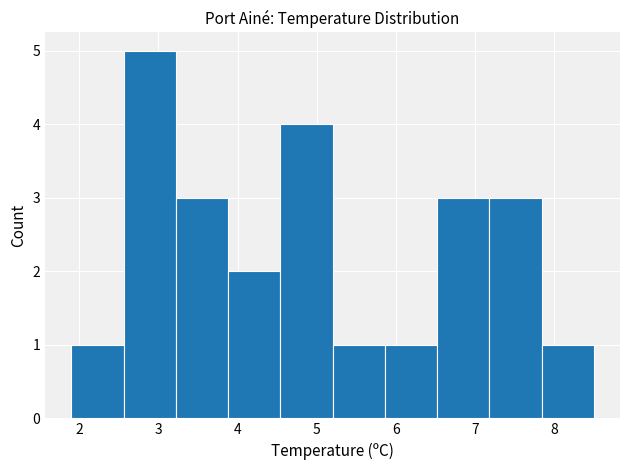

Over which range of the x-axis is the bar tallest?

2.56 to 3.22